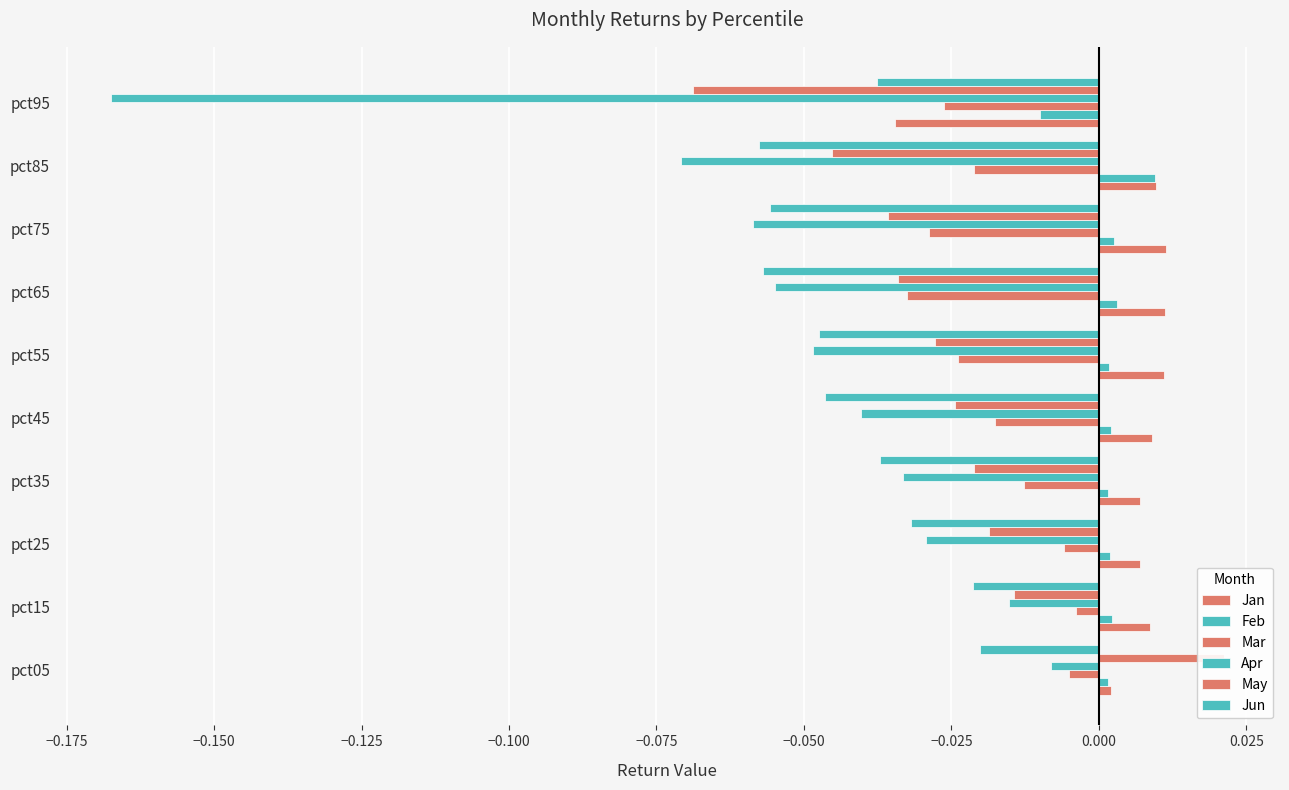

What is the minimum value shown in the chart?

-0.2